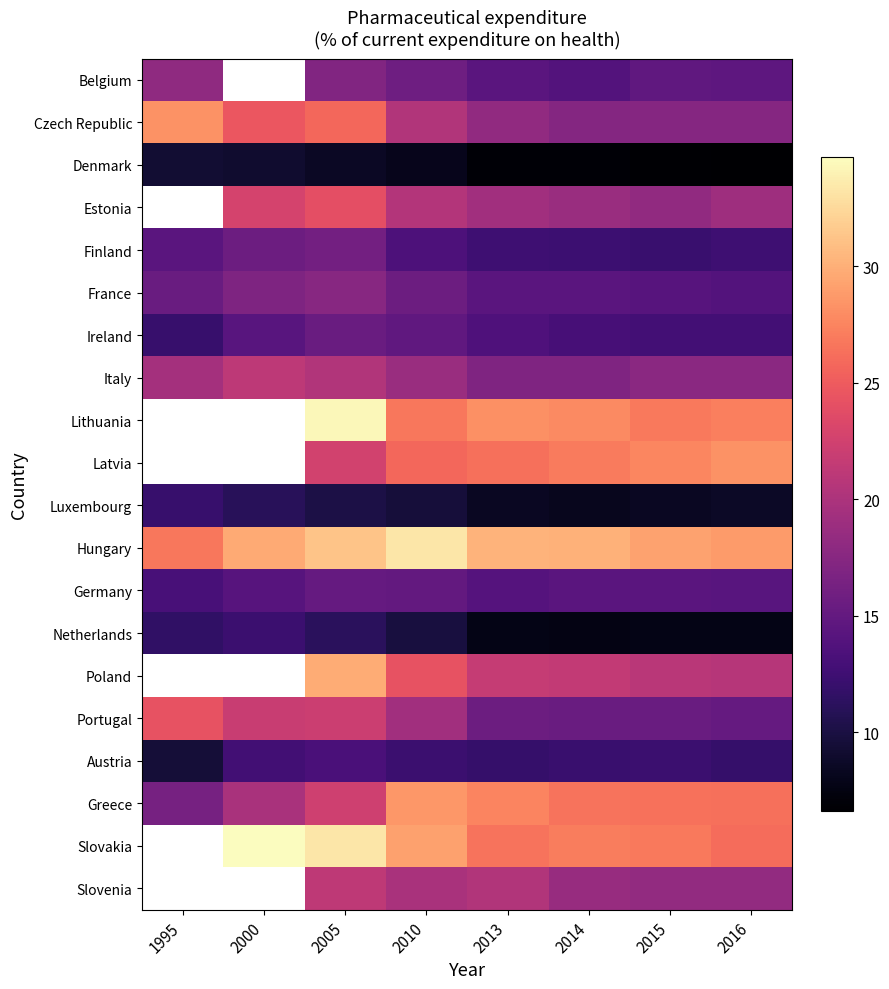

What is the difference between the second highest and minimum values in the Greece series?

11.2